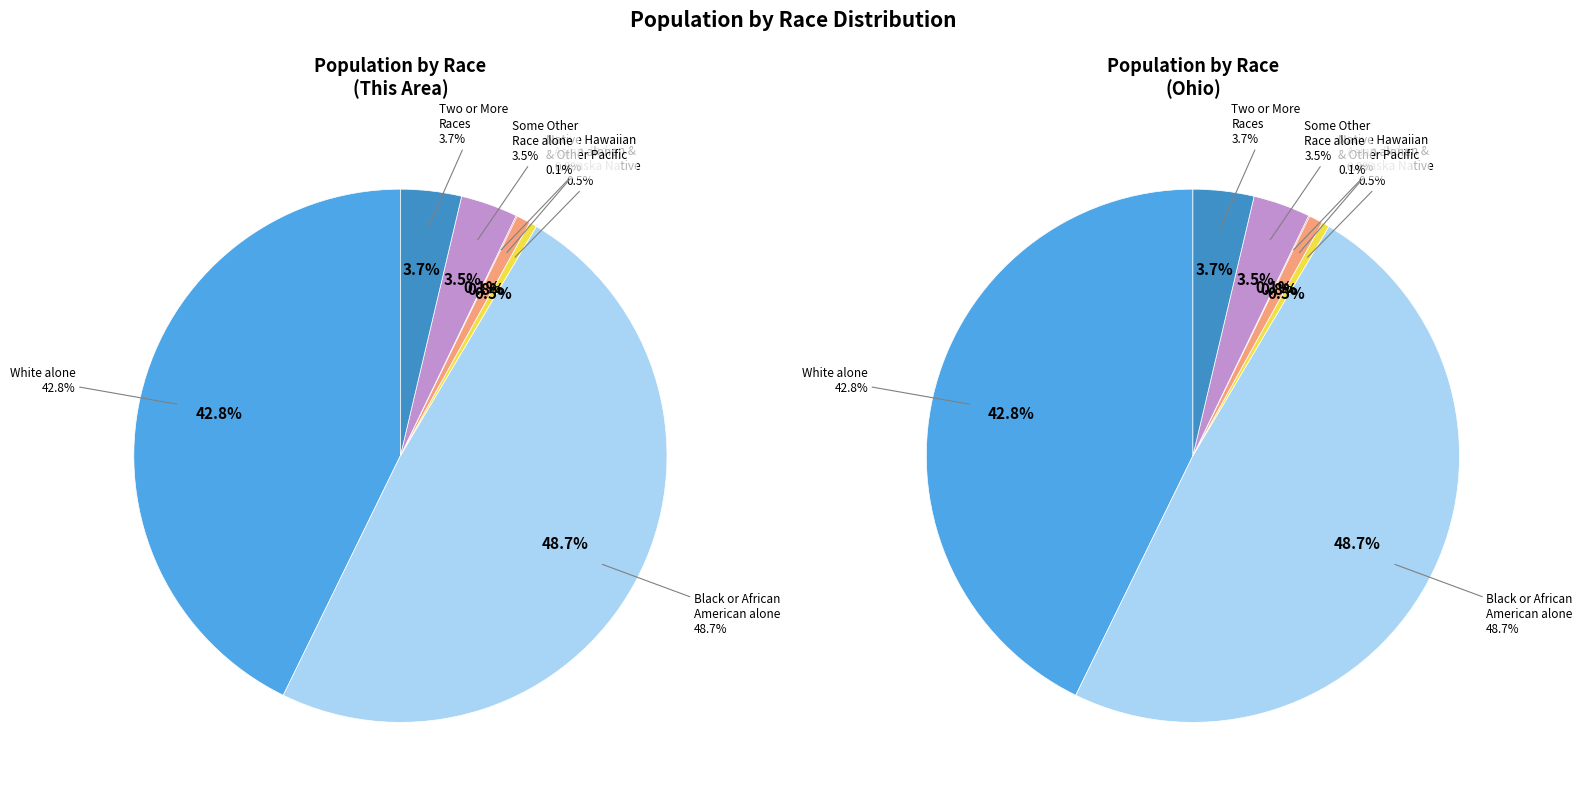

Count the number of slices in the pie.

7